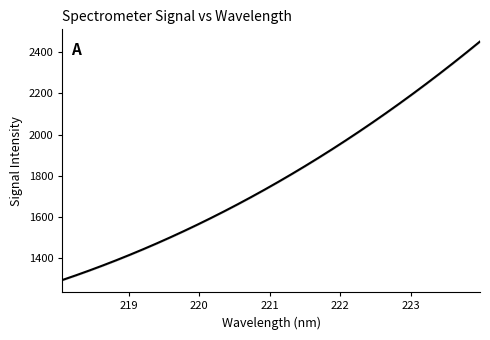

Reading left to right, transcribe all the data shown in this chart.

1294.5	1317.2	1340.7	1365.1	1390.5	1416.8	1444.1	1472.3	1501.5	1531.6	1562.7	1594.8	1627.9	1662.0	1697.0	1733.1	1770.2	1808.3	1847.4	1887.6	1928.8	1971.0	2014.3	2058.7	2104.1	2150.6	2198.2	2246.8	2296.6	2347.4	2399.4	2452.5